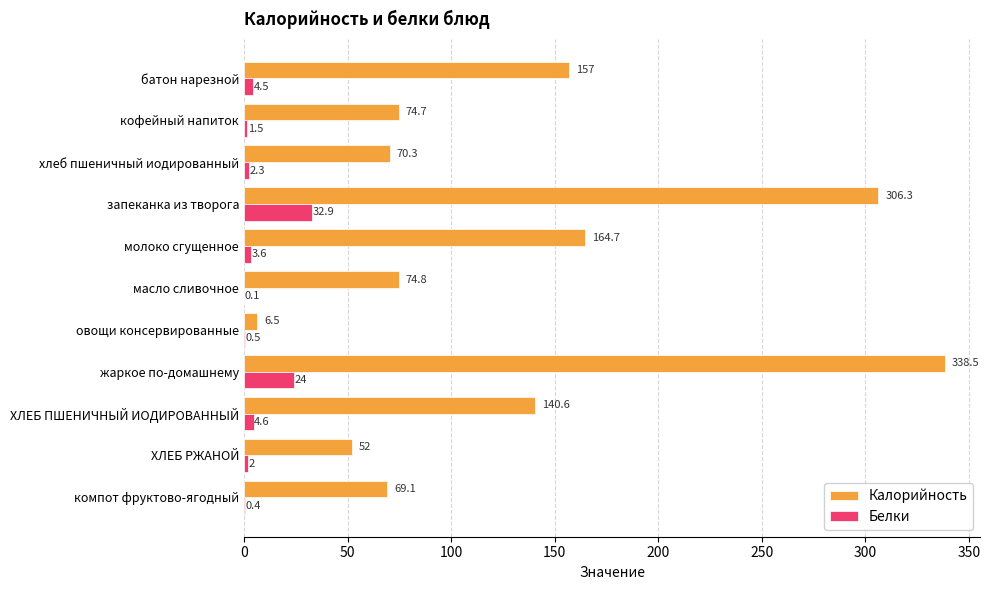

At which category is the sum across all series the highest?

жаркое по-домашнему